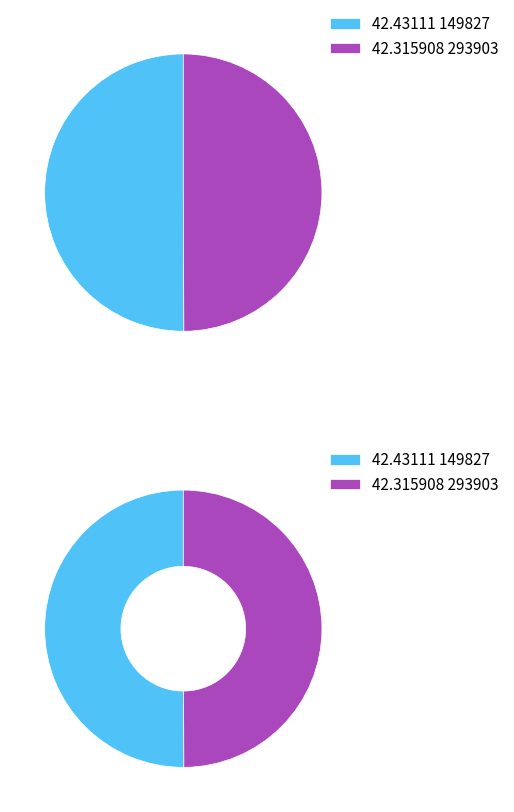

Do 149827 and 293903 together represent more than half of the pie?

Yes